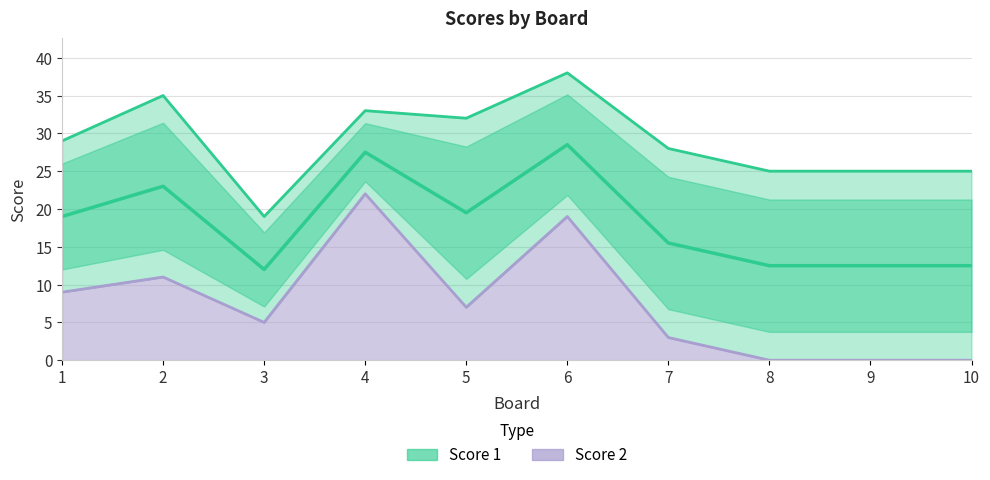

Where is the first local minimum?

3